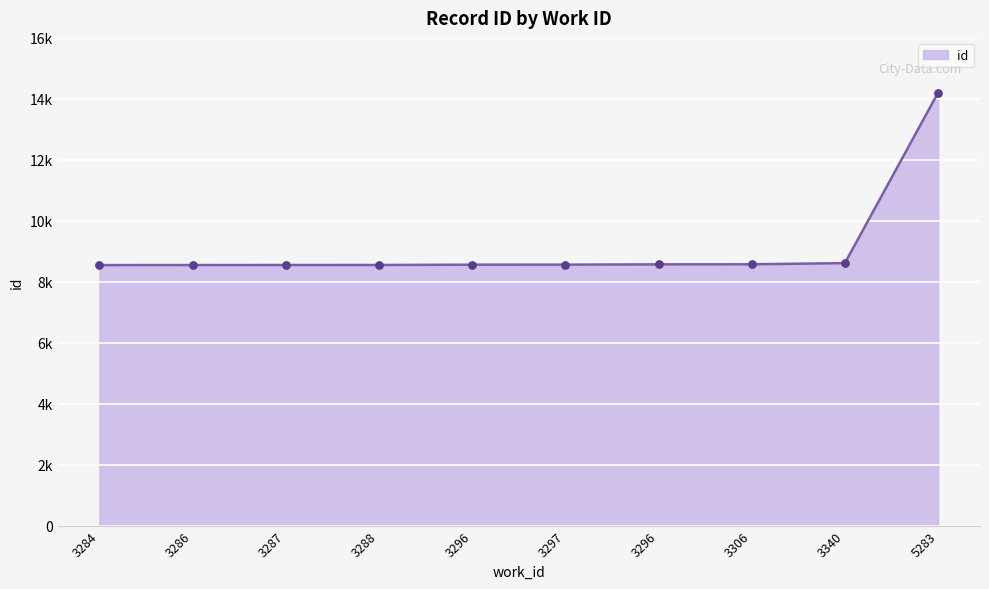

Which has a higher value, 3340 or 3287?

3340